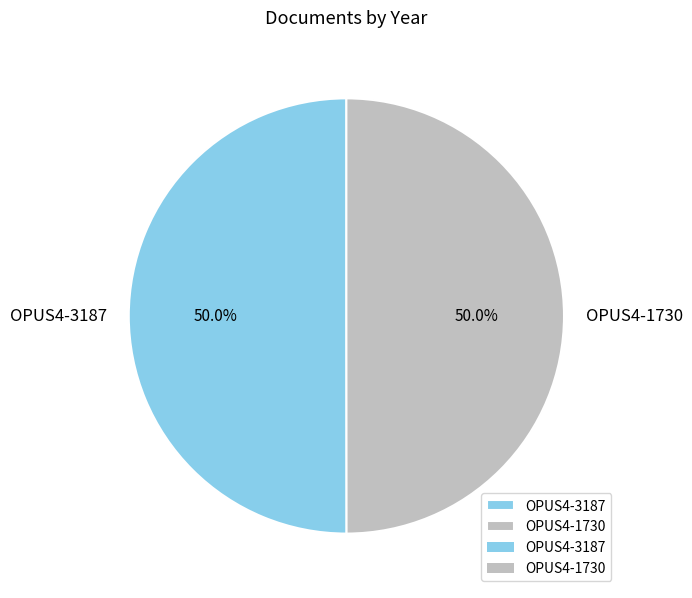

What portion of the pie excludes OPUS4-1730?

50.0%